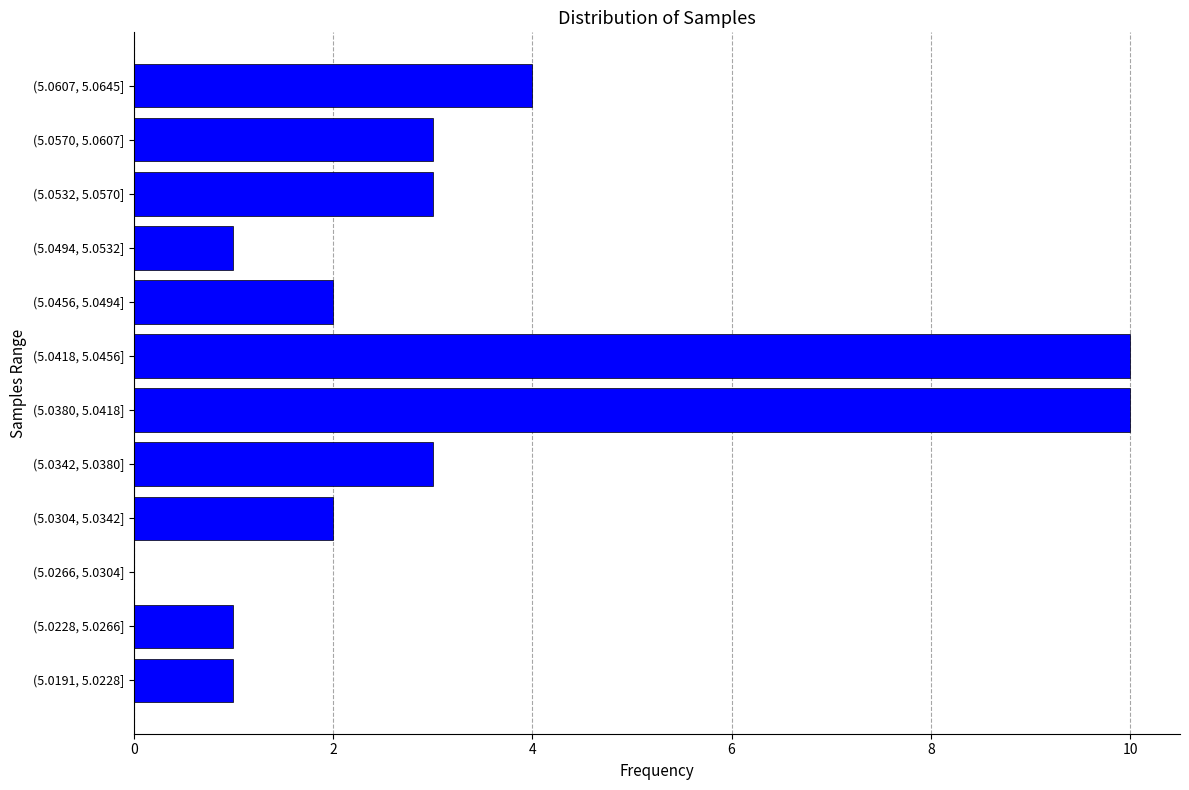

Between (5.0494, 5.0532] and (5.0266, 5.0304], which is larger?

(5.0494, 5.0532]